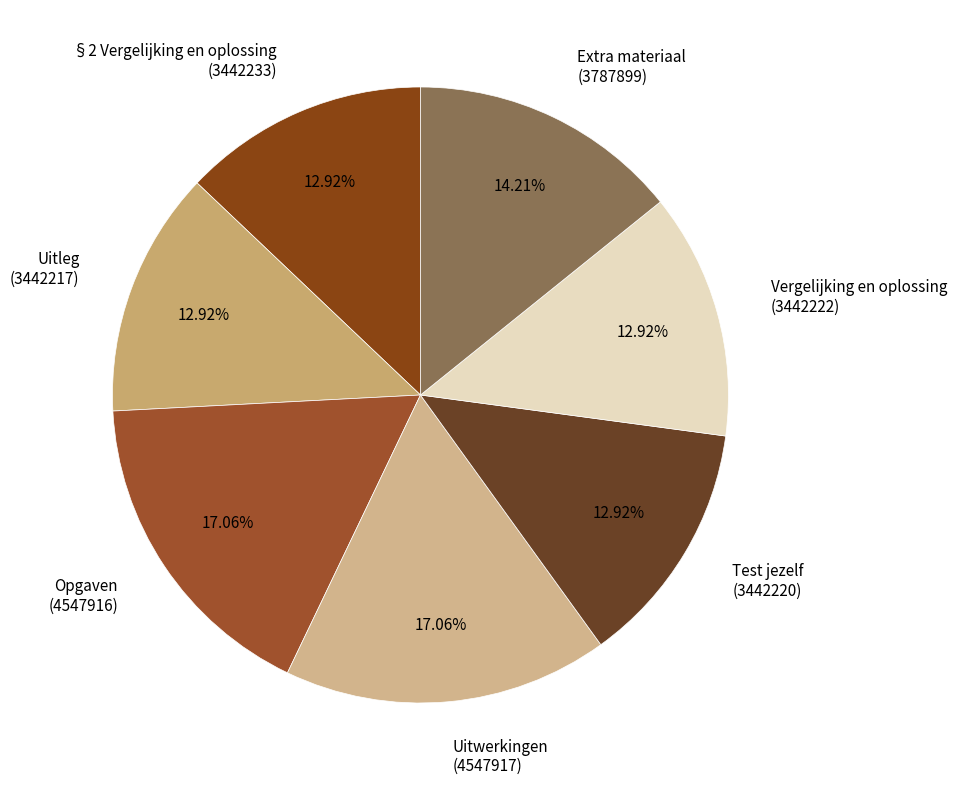

To the nearest percent, what is the difference between the Test jezelf and Opgaven slice percentages?

4%